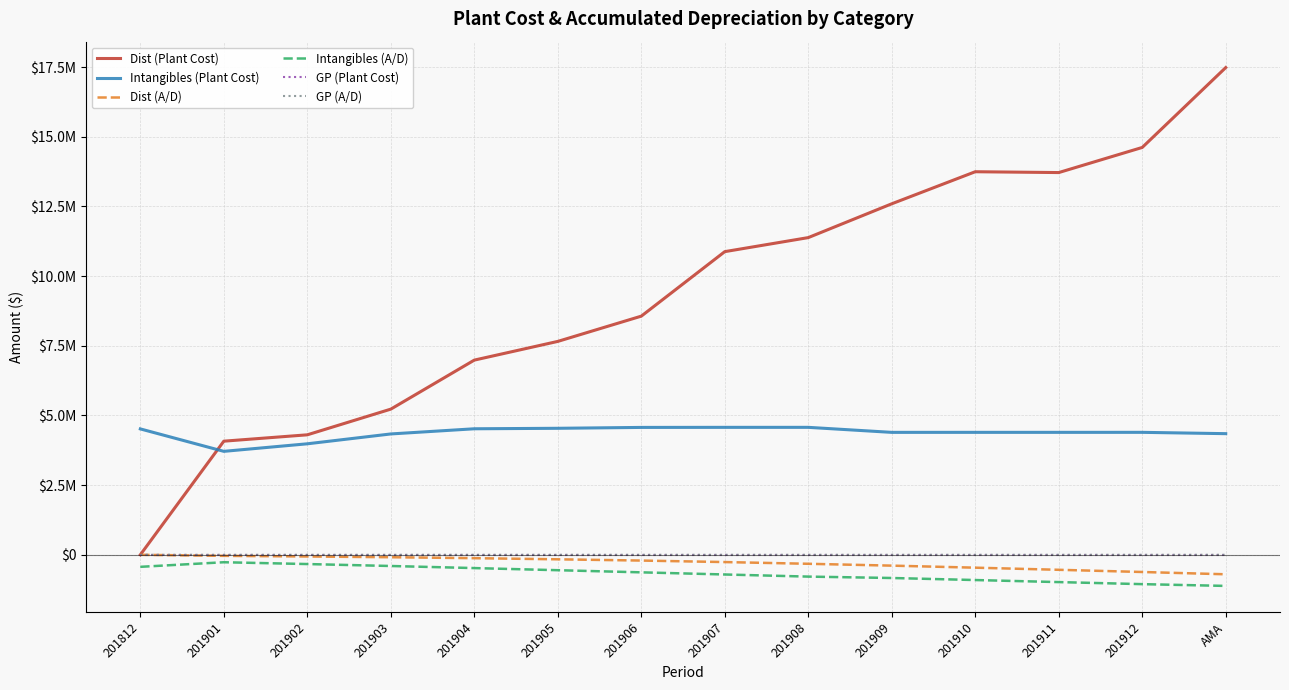

Which label corresponds to the smallest value in the chart?

AMA